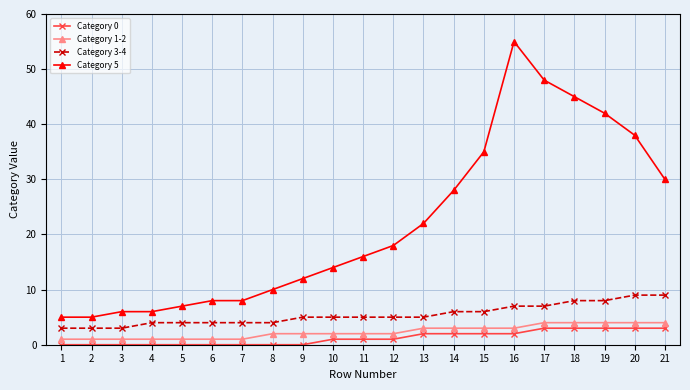

How many series are shown in this chart?

4